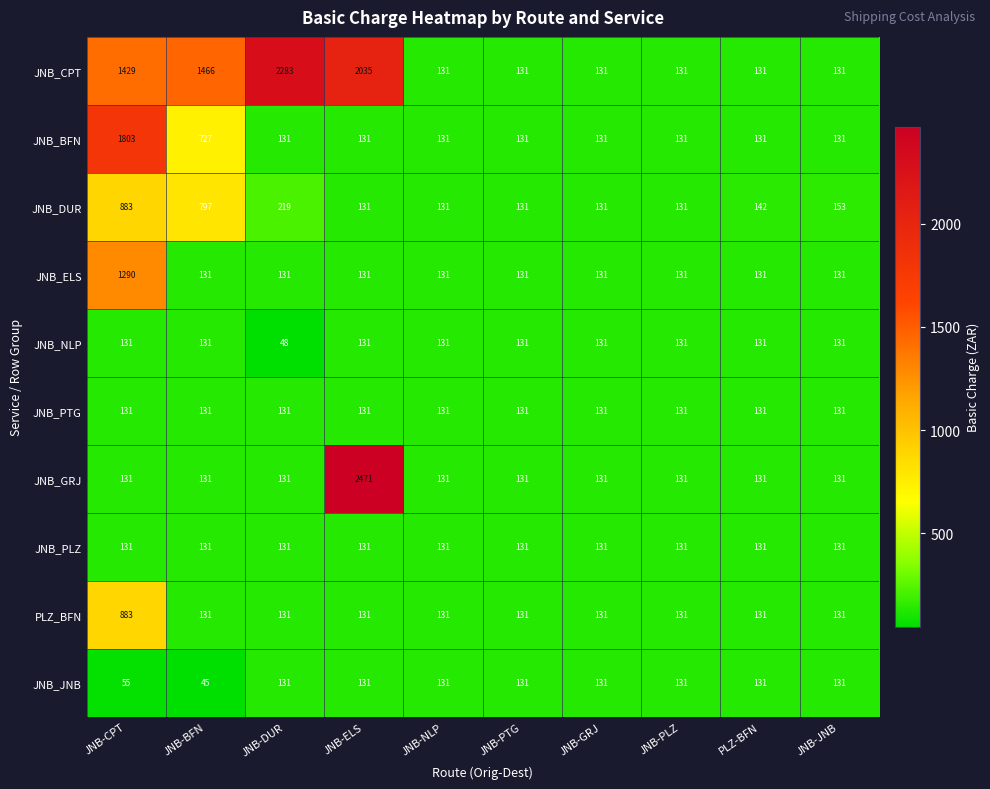

True or false: JNB_NLP has a value of 180 at JNB-PLZ.

False